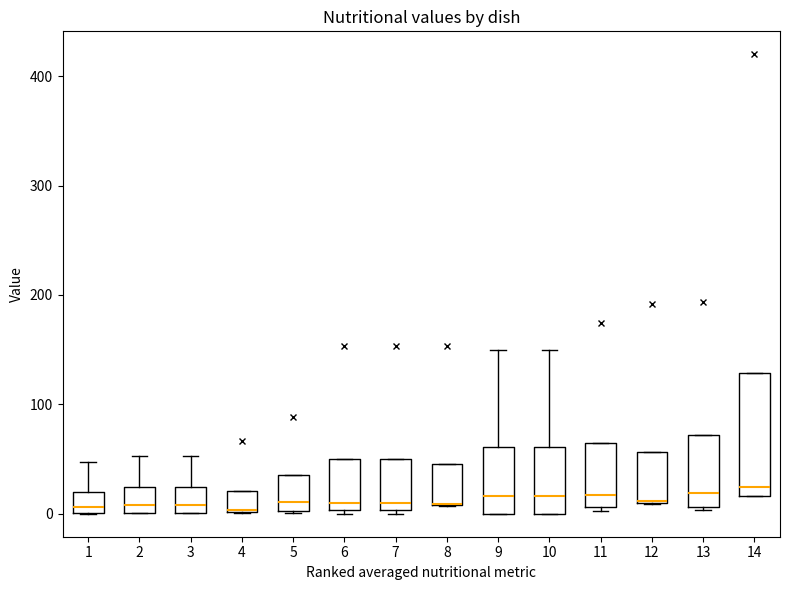

Which box is the tallest, from its lower edge to its upper edge?

14